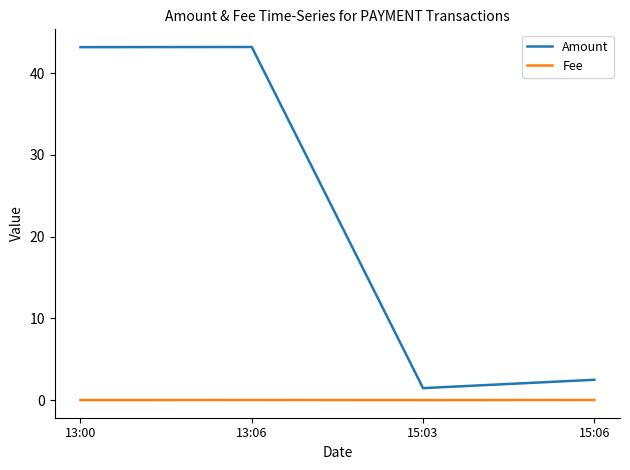

Which series has the largest total across all categories?

Amount